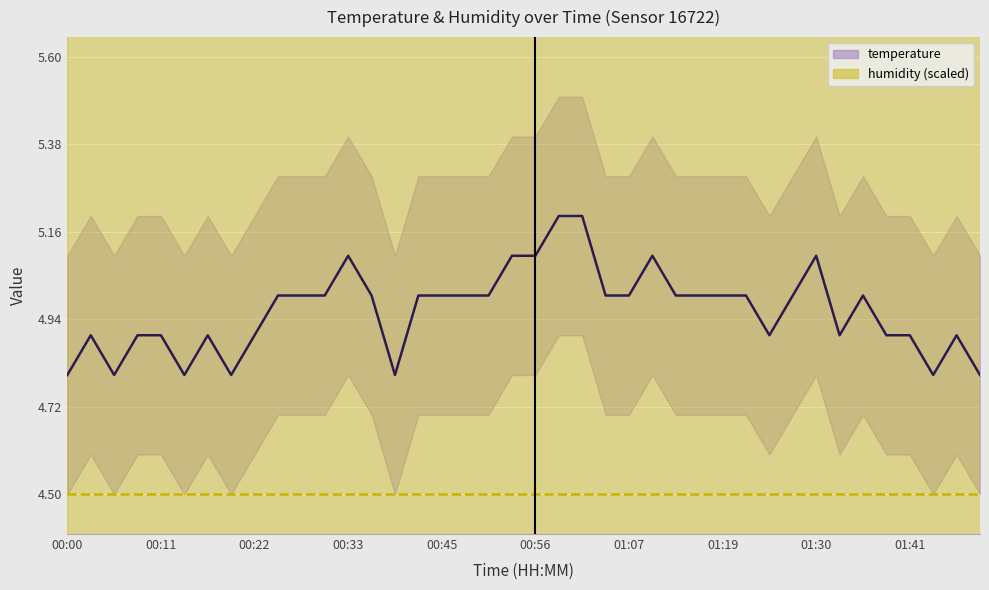

What is the approximate value at 00:22?

4.9